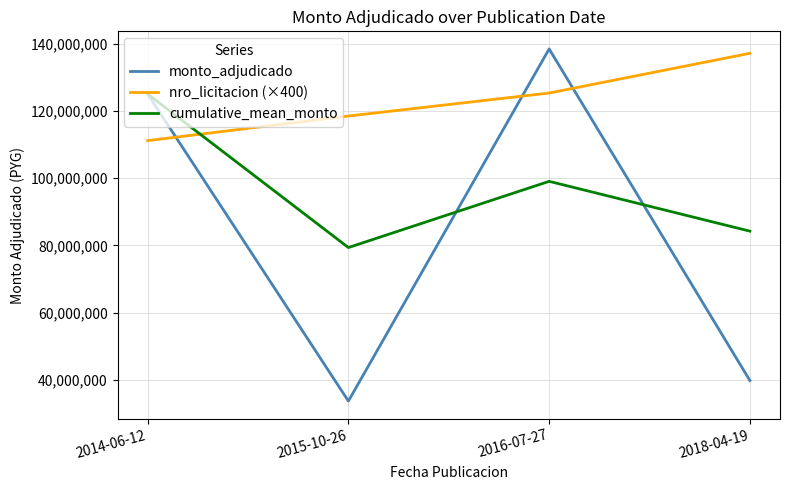

Rank the series by their average value, from highest to lowest.

nro_licitacion (×400), cumulative_mean_monto, monto_adjudicado